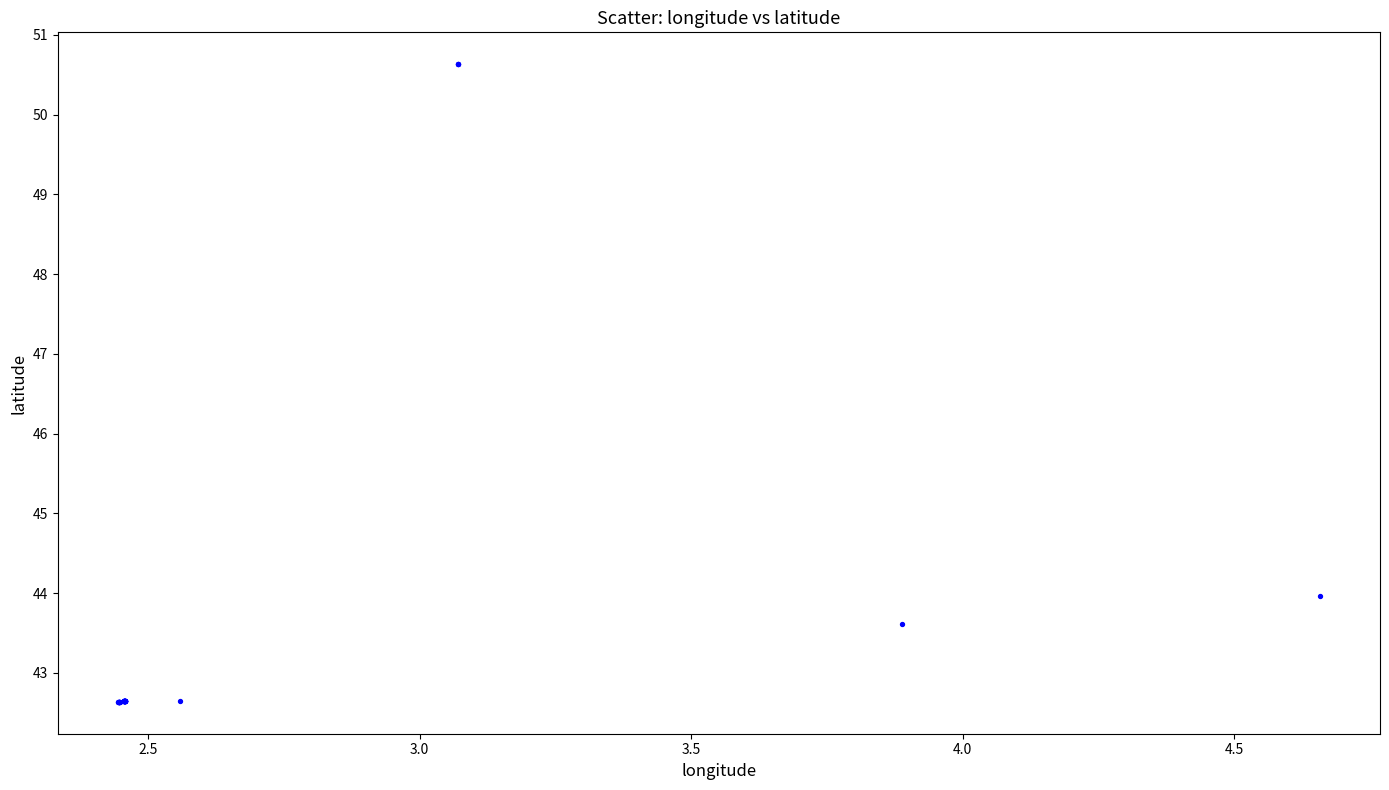

What Y value in the scatter plot is closest to 46?

44.0